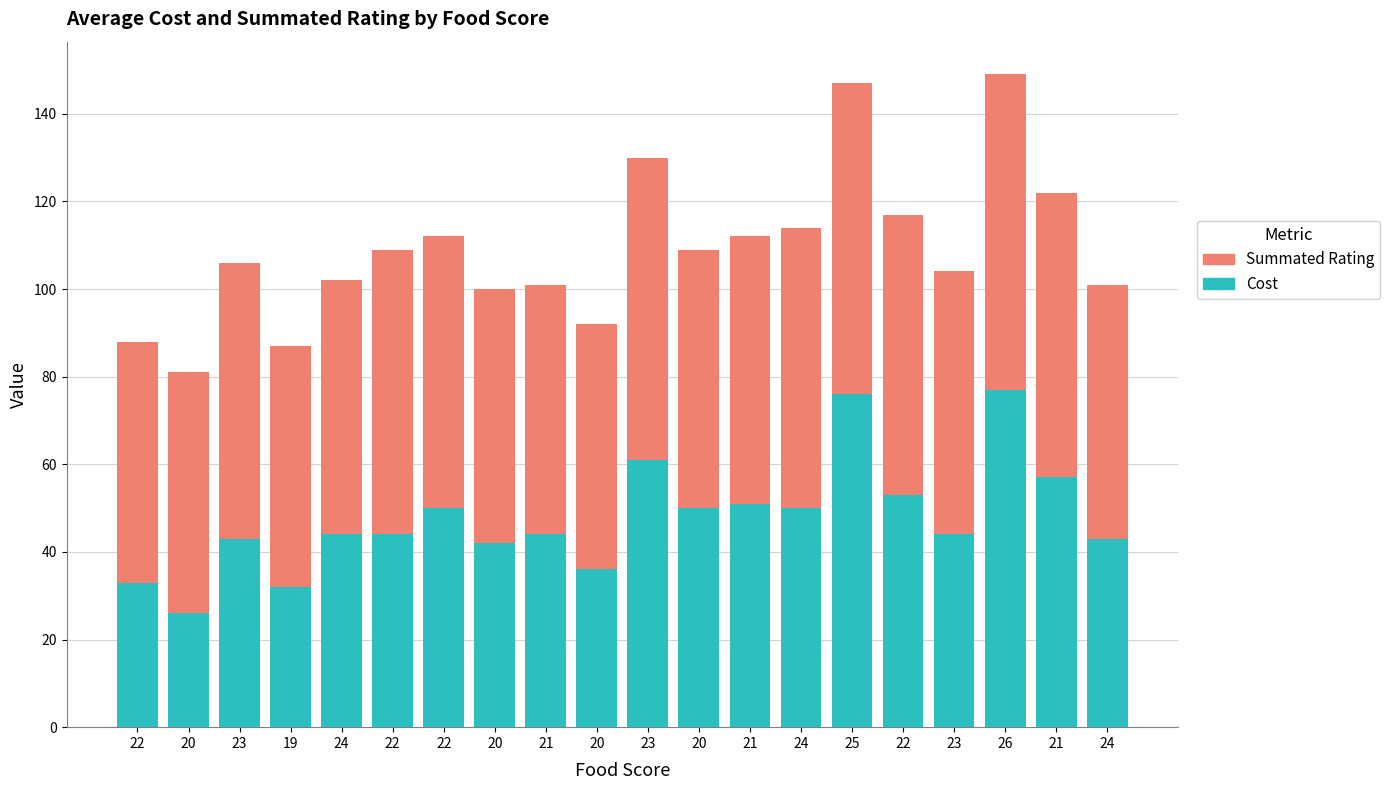

At which category is the sum across all series the highest?

26